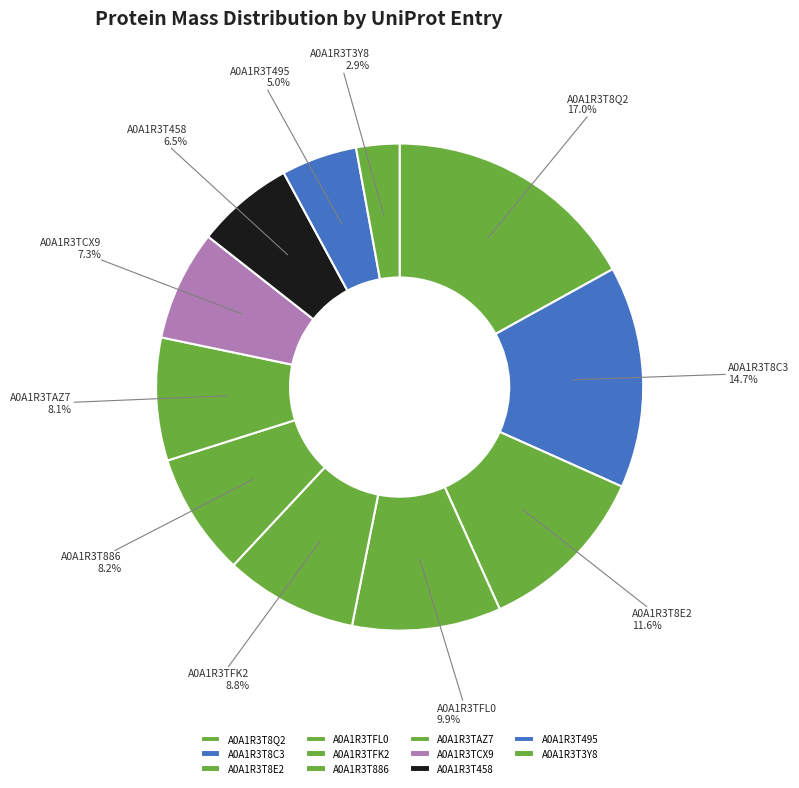

Is it true that A0A1R3TCX9 is 7% of the pie?

True